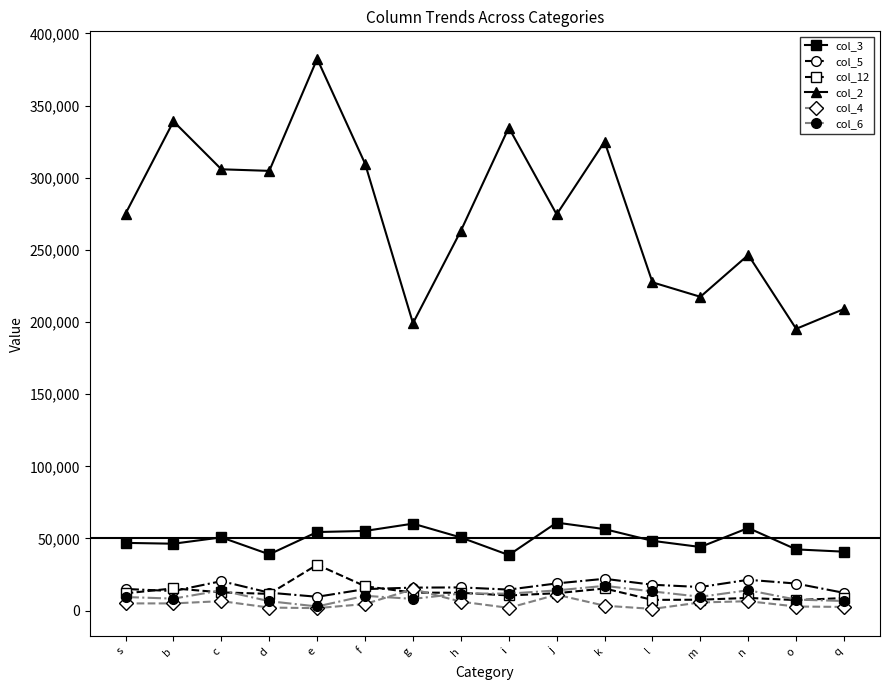

The value of col_3 at q is 40848. True or false?

True